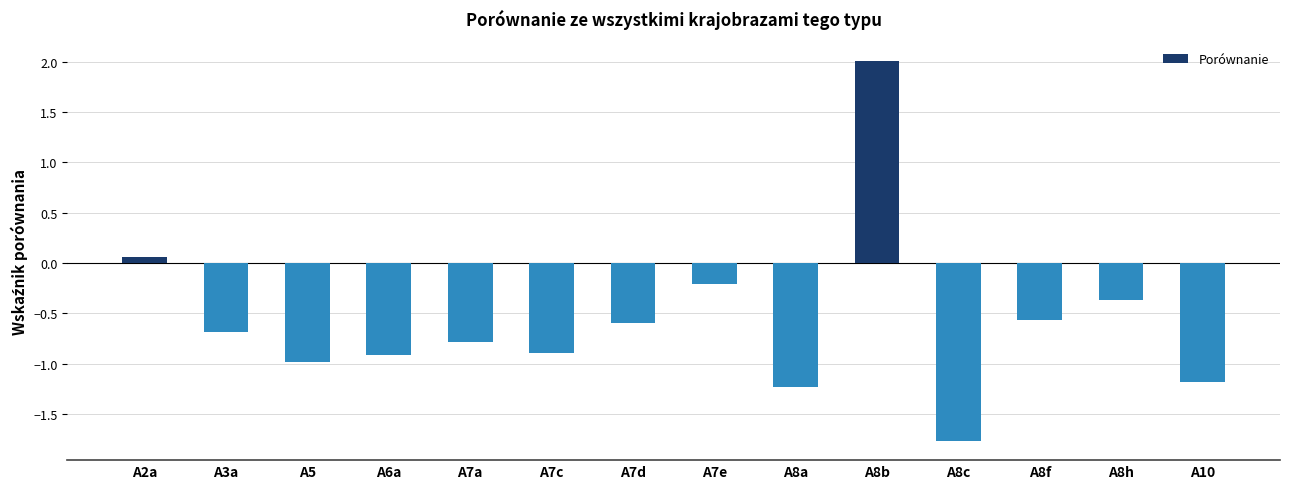

What is the sum of the values at A8b and A7e?

1.8